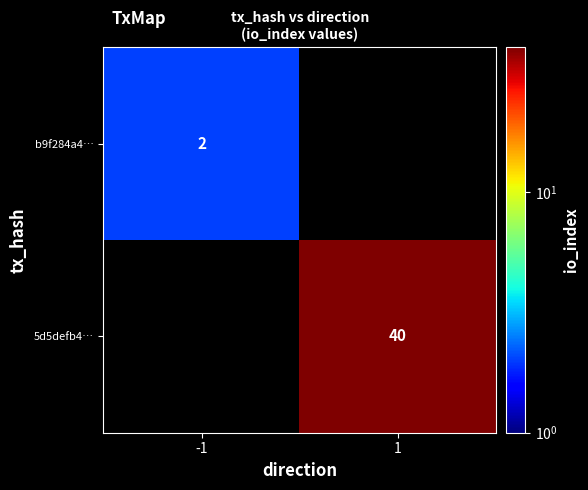

Is the value of 5d5defb4… at 1 greater than the value of b9f284a4… at -1?

Yes